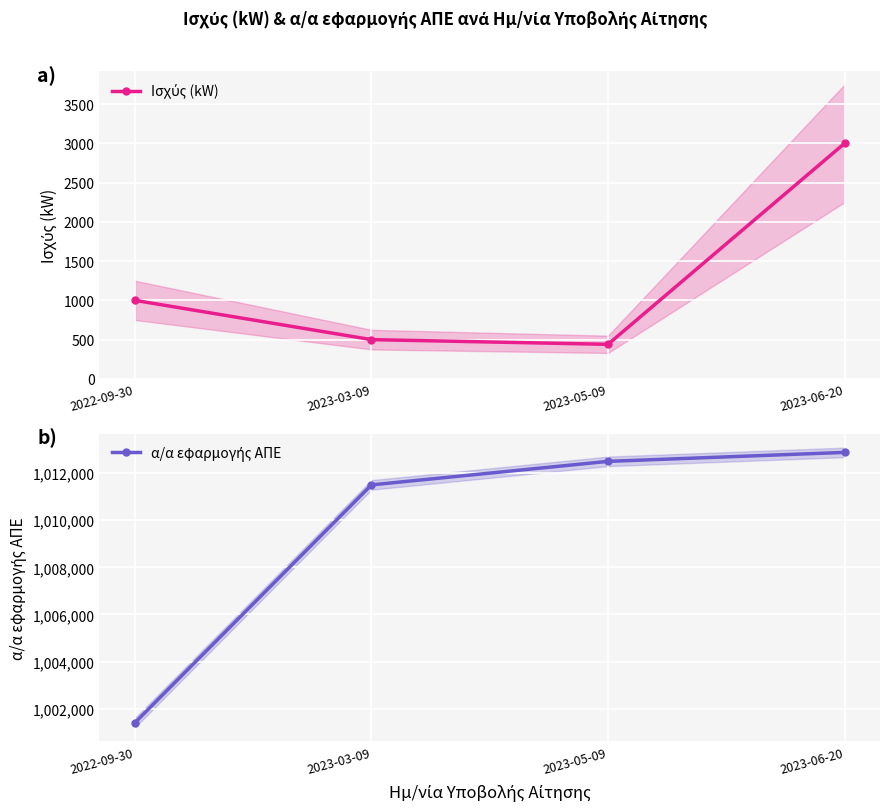

True or false: Ισχύς (kW) and α/α εφαρμογής ΑΠΕ intersect in this chart.

False